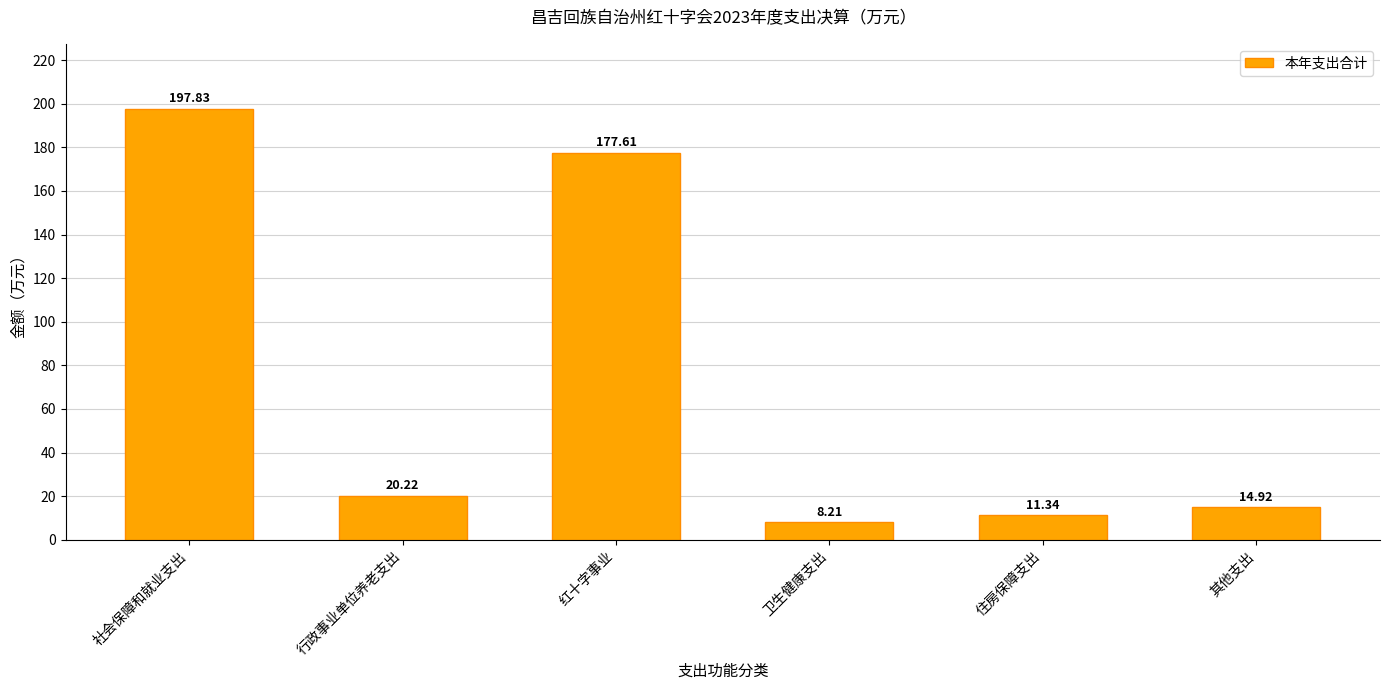

Reading left to right, extract all data points from this chart.

197.8	20.2	177.6	8.2	11.3	14.9